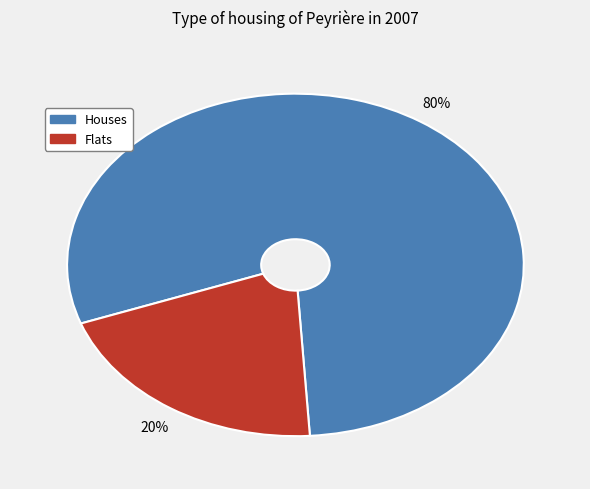

Does any single category account for the majority?

Yes